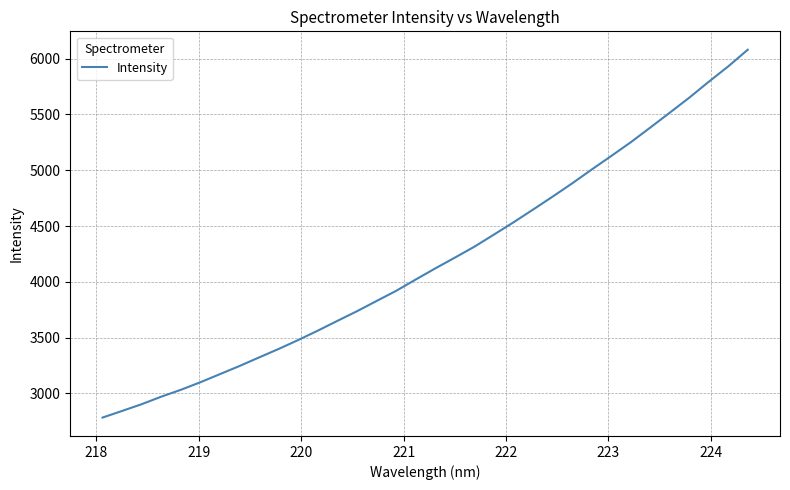

What is the smallest value displayed?

2783.8